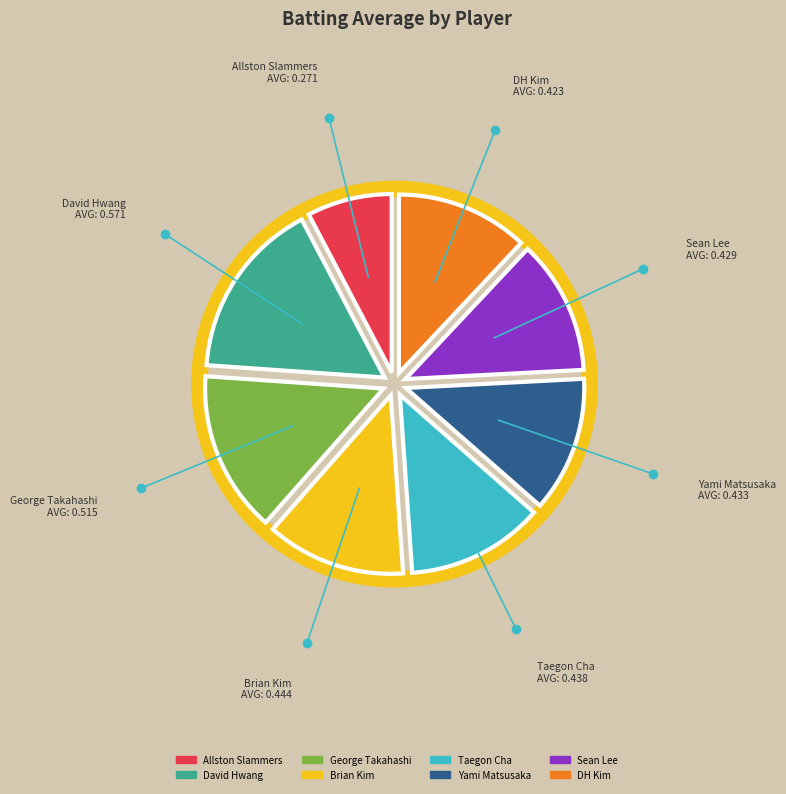

Is Yami Matsusaka the majority of the pie?

No